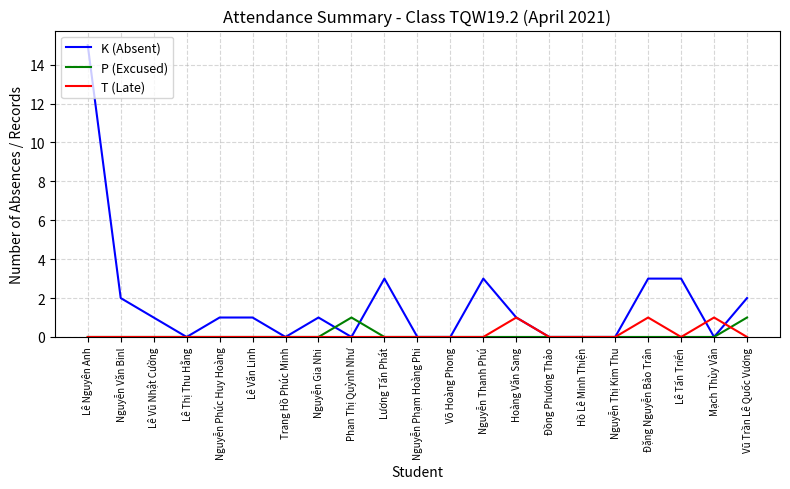

Which series has the widest spread of values?

K (Absent)